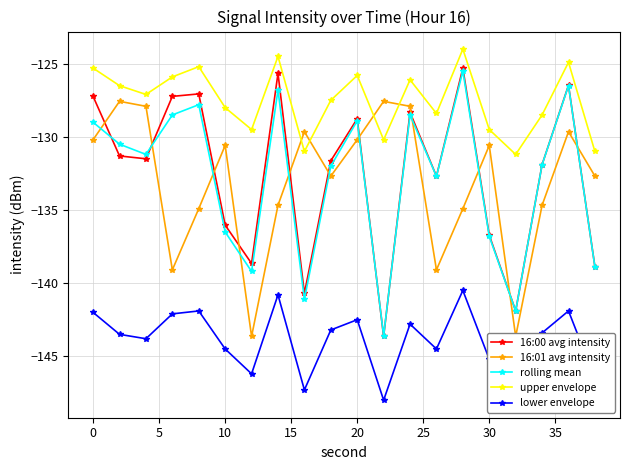

Reading left to right, extract all data points from this chart.

16:00 avg intensity: -127.2	-131.3	-131.5	-127.2	-127.1	-136.0	-138.7	-125.7	-140.7	-131.6	-128.8	-143.6	-128.3	-132.7	-125.3	-136.7	-141.9	-131.9	-126.5	-138.9
16:01 avg intensity: -130.2	-127.6	-127.9	-139.1	-134.9	-130.6	-143.6	-134.7	-129.6	-132.7	-130.2	-127.6	-127.9	-139.1	-134.9	-130.6	-143.6	-134.7	-129.6	-132.7
rolling mean: -129.0	-130.5	-131.2	-128.5	-127.8	-136.5	-139.2	-126.8	-141.1	-132.0	-128.9	-143.6	-128.5	-132.7	-125.5	-136.8	-141.9	-131.9	-126.5	-138.9
upper envelope: -125.3	-126.5	-127.1	-125.9	-125.2	-128.0	-129.5	-124.5	-131.0	-127.5	-125.8	-130.2	-126.1	-128.4	-124.0	-129.5	-131.2	-128.5	-124.9	-131.0
lower envelope: -142.0	-143.5	-143.8	-142.1	-141.9	-144.5	-146.2	-140.8	-147.3	-143.2	-142.5	-148.0	-142.8	-144.5	-140.5	-145.2	-147.8	-143.4	-141.9	-146.5